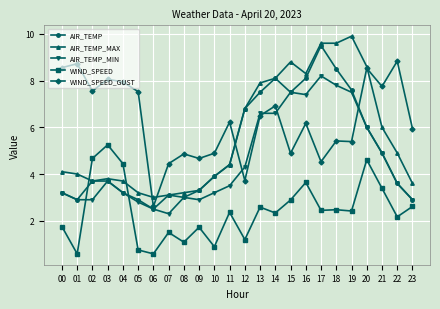

Read the WIND_SPEED value at 08.

1.1